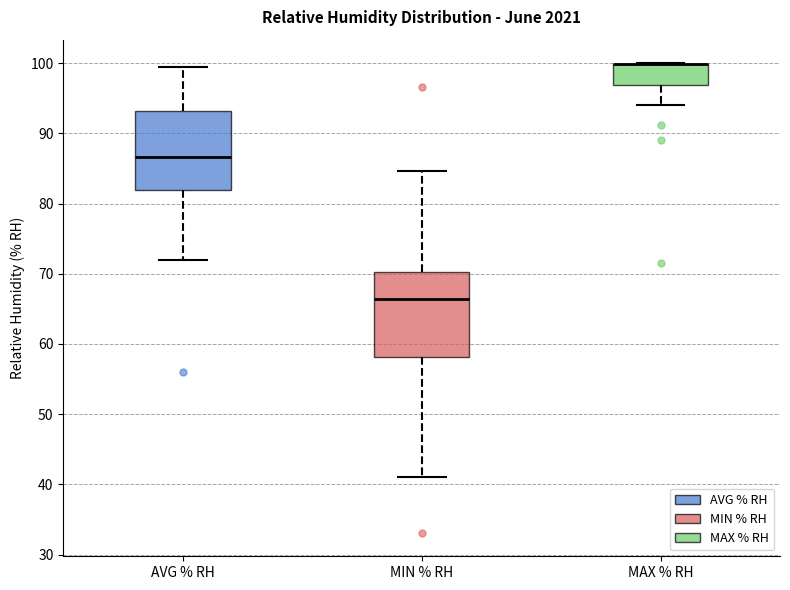

Where is the lower edge of the box for AVG % RH on the y-axis? The values are not printed on the chart, so give them approximately, as read against the axis.

82